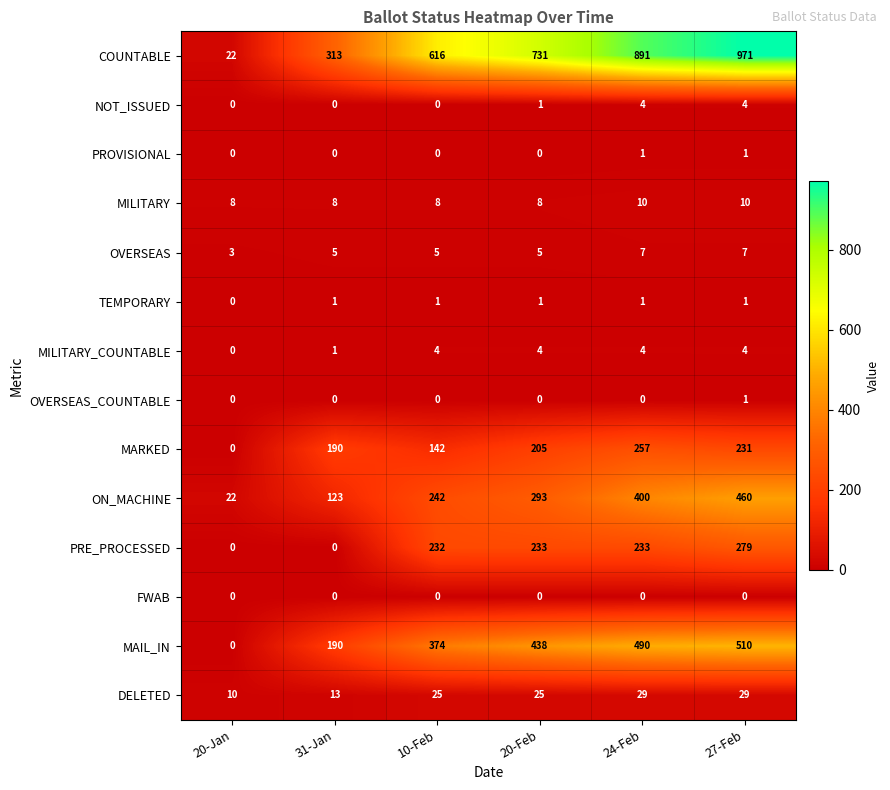

Which series has the largest total across all categories?

COUNTABLE